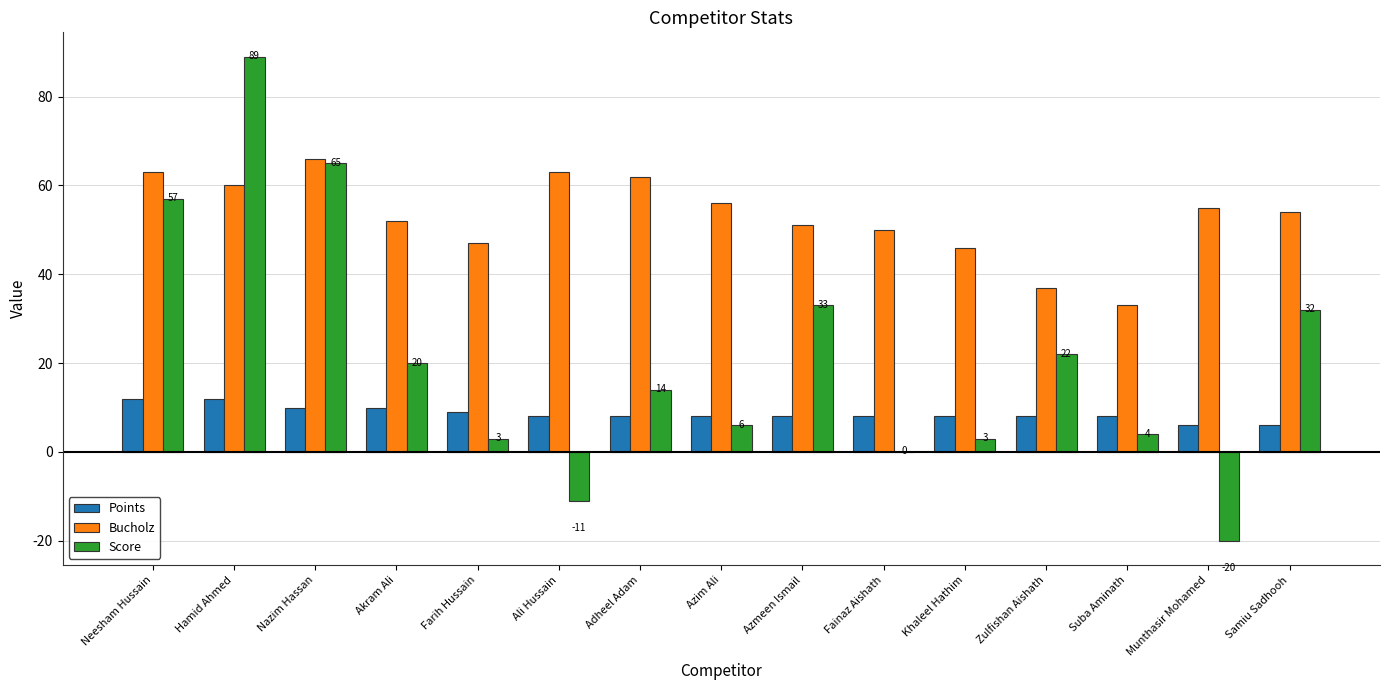

Is the value of Points at Nazim Hassan greater than the value of Bucholz at Samiu Sadhooh?

No